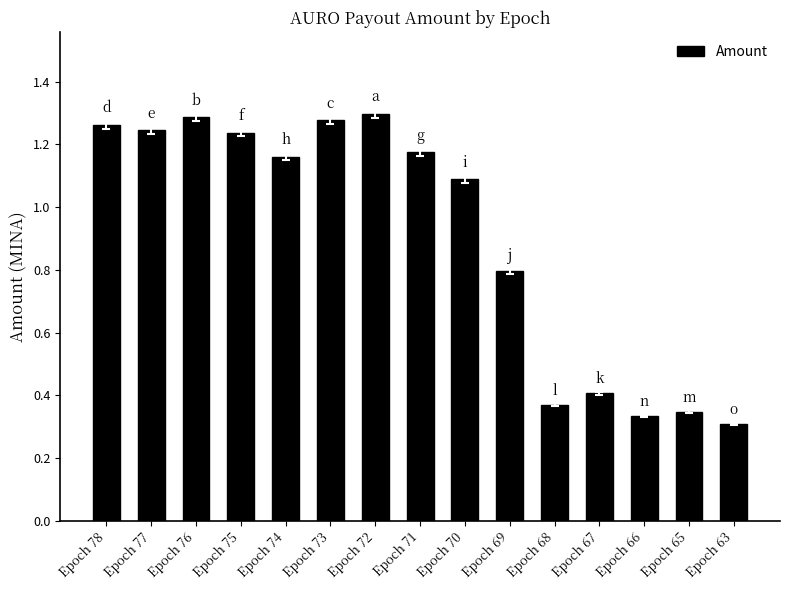

What is the difference between the maximum and second lowest values?

1.0